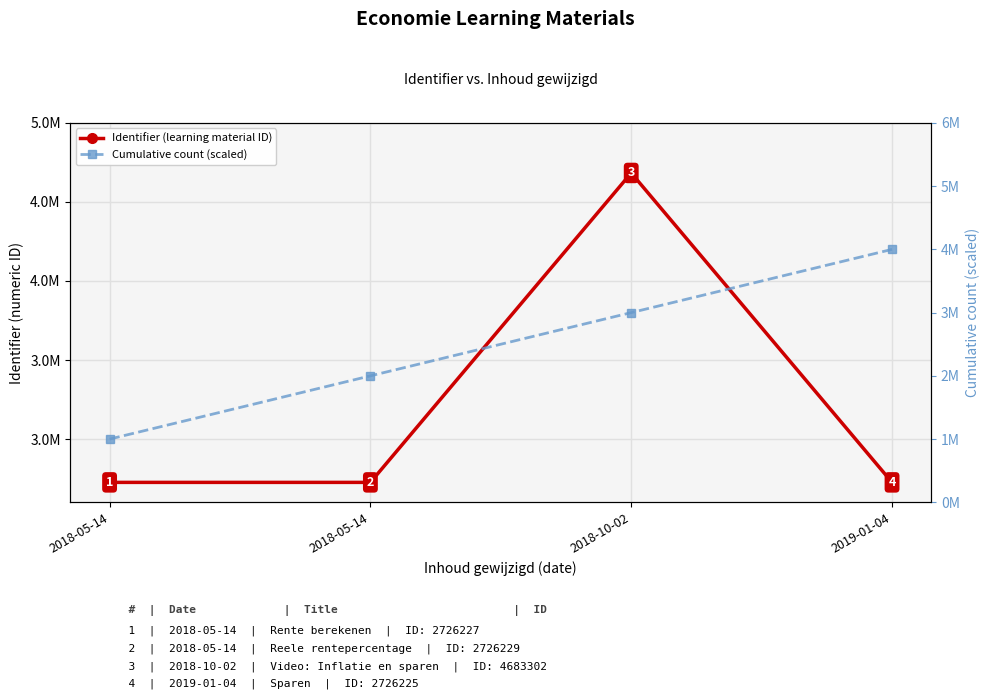

What is the difference between the second highest and second lowest values in the Identifier (learning material ID) series?

2